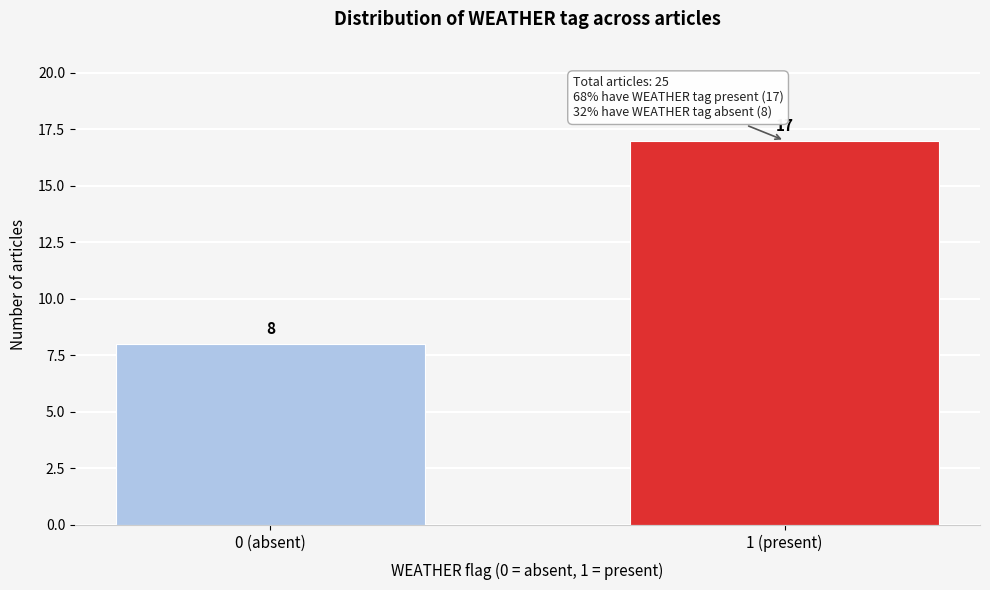

Reading right to left, extract all data points from this chart.

17	8